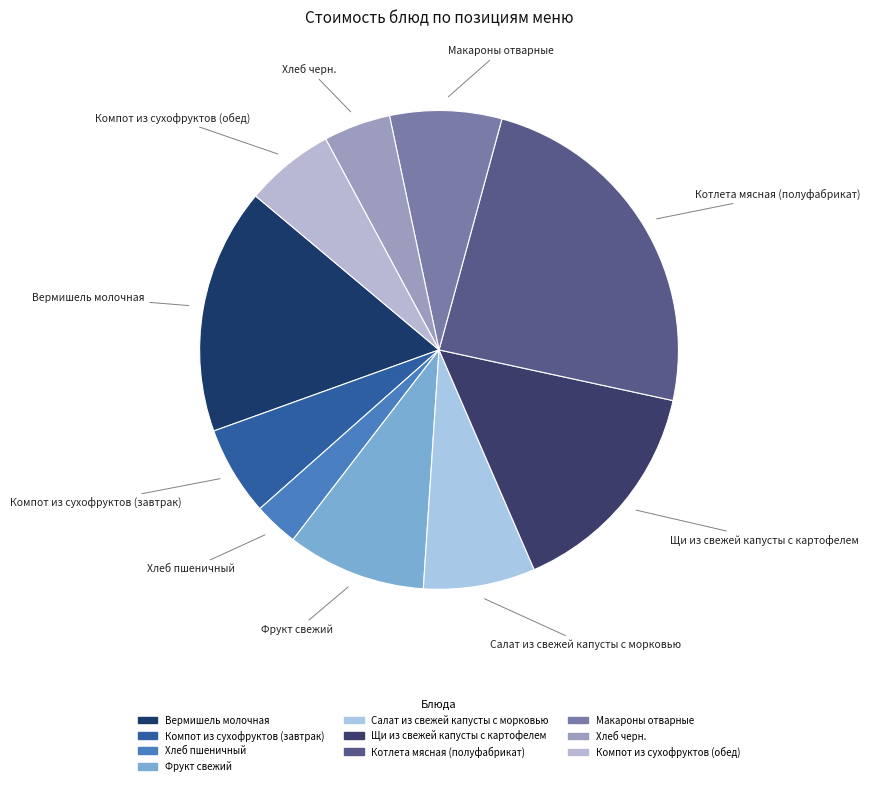

Combined, what portion of the pie is Фрукт свежий and Салат из свежей капусты с морковью?

16.9%